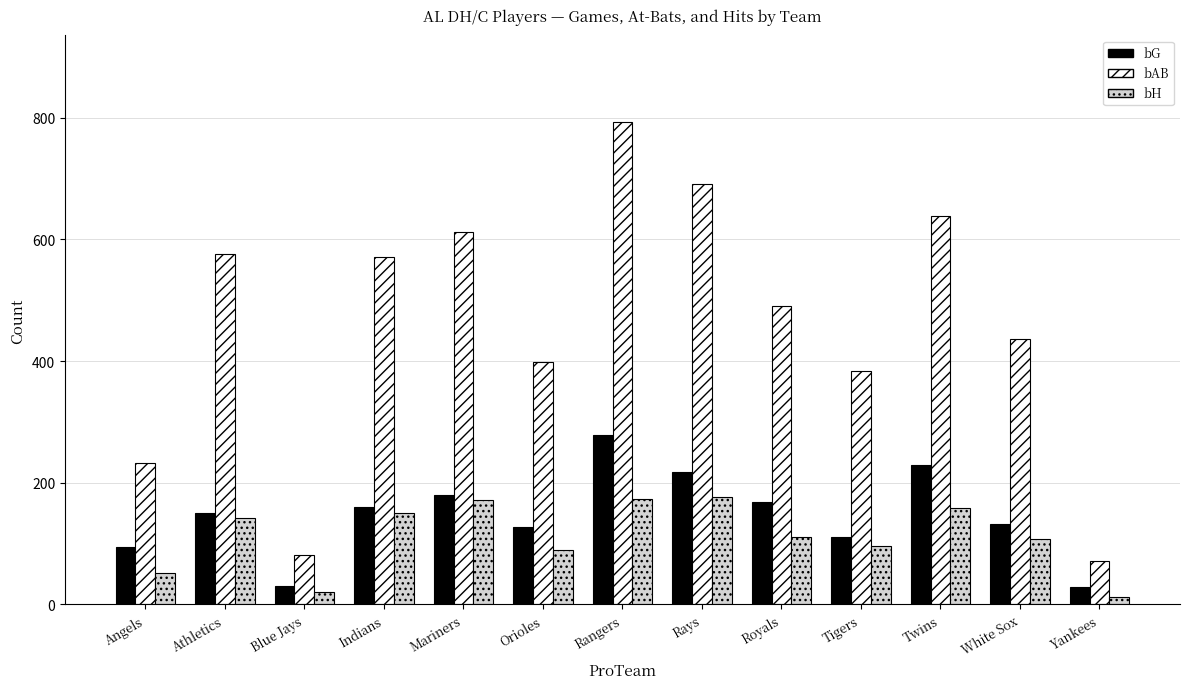

True or false: bH has a value of 20 at Blue Jays.

True